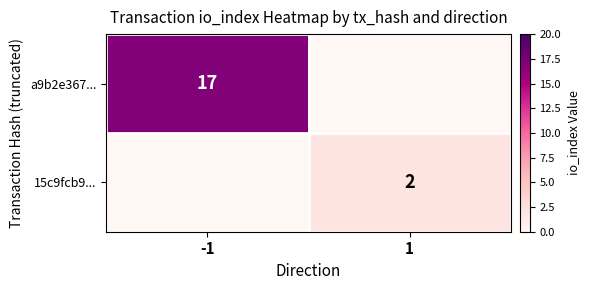

What is the total value across all series at 1?

2